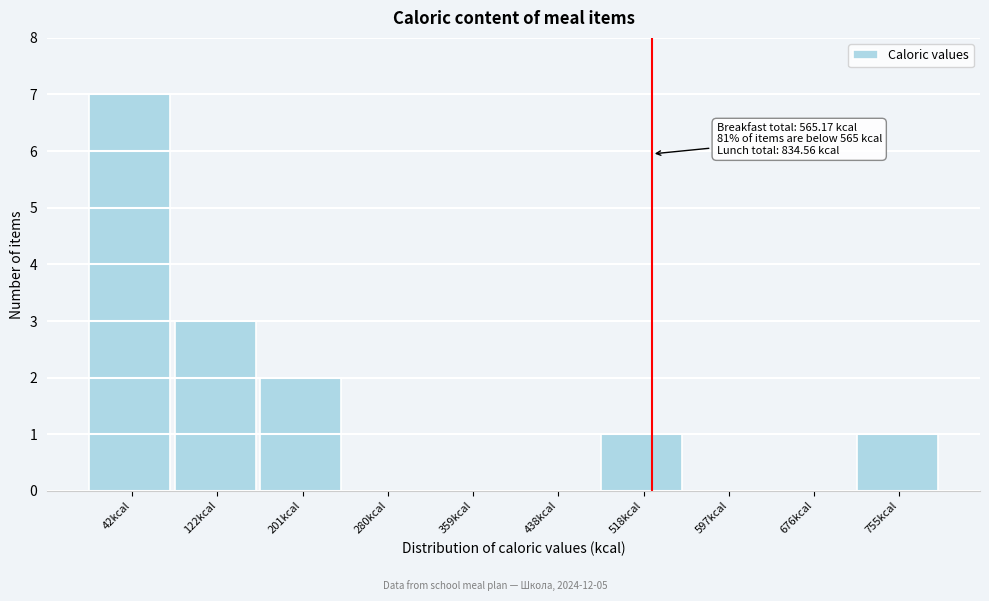

Reading right to left, what are all the values shown in this chart?

755kcal=1	676kcal=0	597kcal=0	518kcal=1	438kcal=0	359kcal=0	280kcal=0	201kcal=2	122kcal=3	42kcal=7